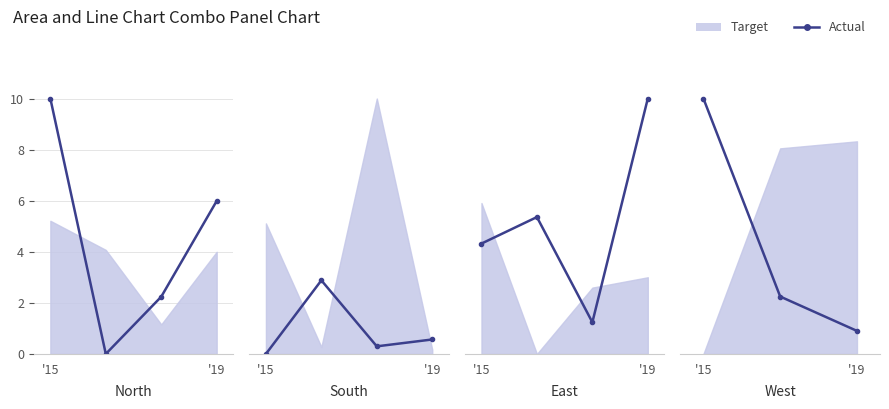

At which label does the data first exceed 2?

'15